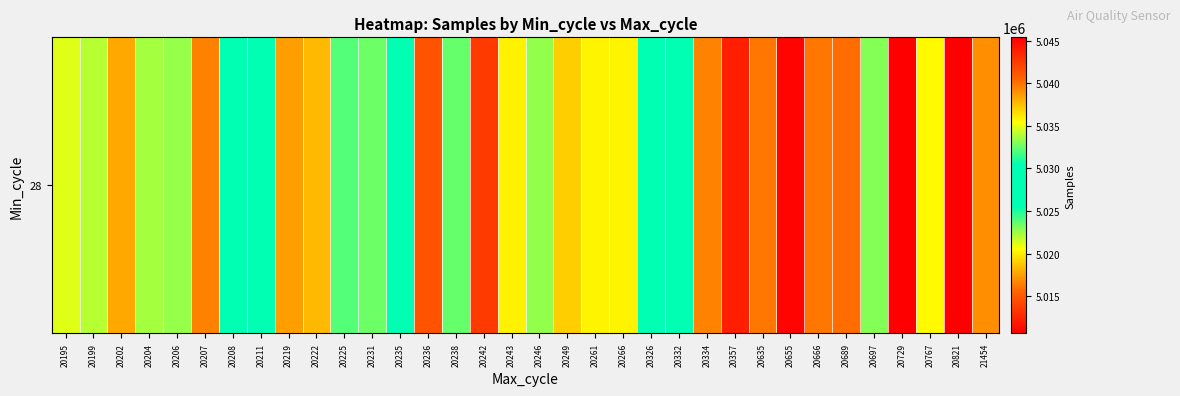

Reading left to right, transcribe all the data shown in this chart.

20195=5034850	20199=5034001	20202=5038243	20204=5033667	20206=5033386	20207=5039526	20208=5027516	20211=5028778	20219=5038600	20222=5037717	20225=5032117	20231=5032602	20235=5030036	20236=5014716	20238=5032483	20242=5042514	20243=5035875	20246=5033343	20249=5037049	20261=5035810	20266=5035821	20326=5028475	20332=5029039	20334=5039436	20357=5043847	20635=5039866	20655=5045137	20666=5039866	20689=5040193	20697=5033060	20729=5010634	20767=5035621	20821=5045405	21454=5039050